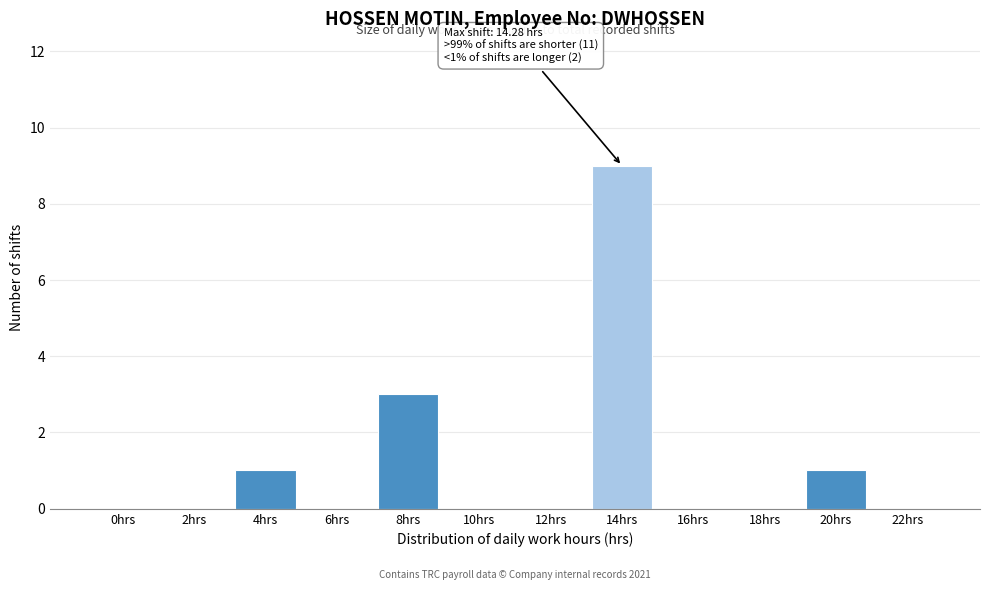

Reading left to right, extract all data points from this chart.

0hrs=0	2hrs=0	4hrs=1	6hrs=0	8hrs=3	10hrs=0	12hrs=0	14hrs=9	16hrs=0	18hrs=0	20hrs=1	22hrs=0